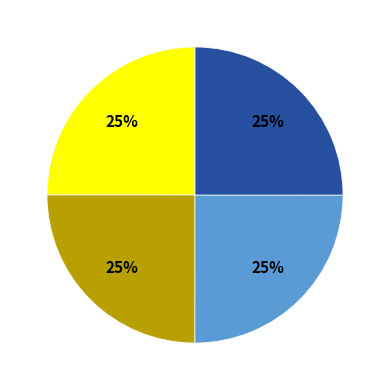

To the nearest percent, what is the average slice percentage?

25%